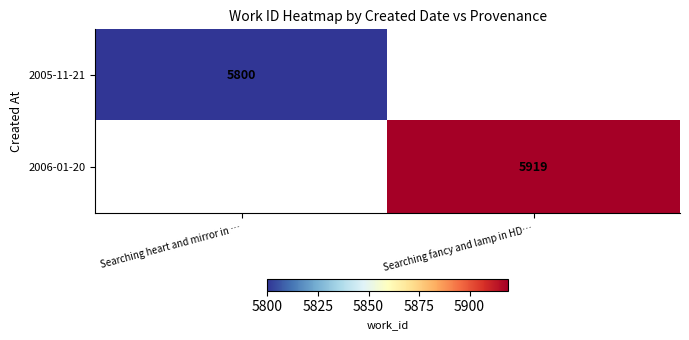

Where is 2005-11-21 nearest to the value 5800?

Searching heart and mirror in …